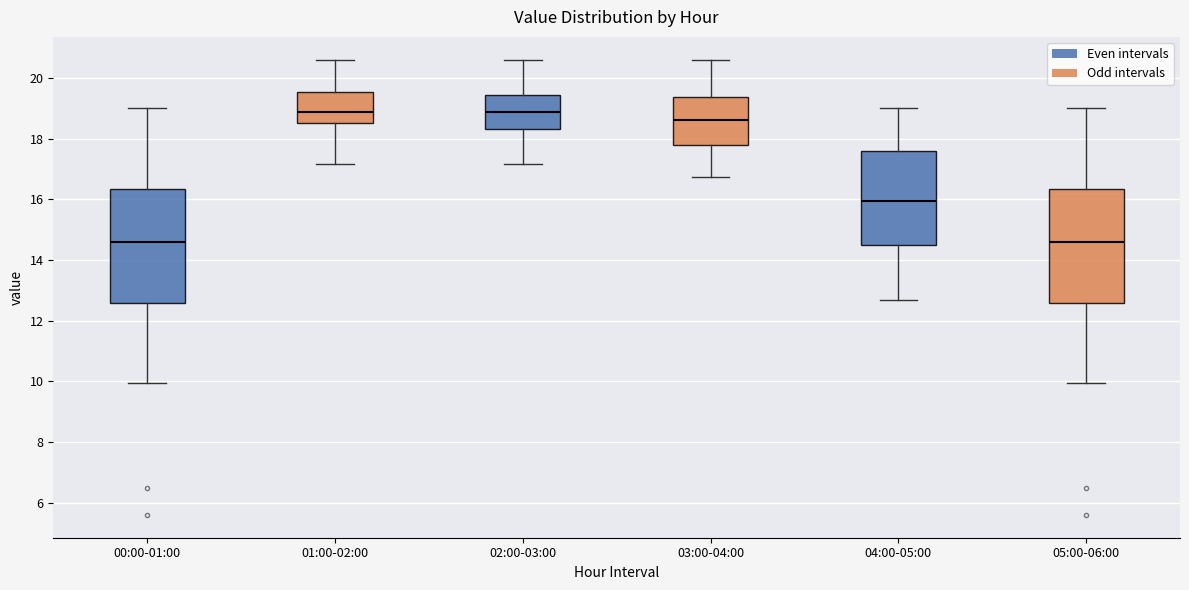

Reading left to right, read every box against the y-axis: the position of its median line, the range the box covers, and the ends of its whiskers. The values are not printed on the chart, so give them approximately, as read against the axis.

00:00-01:00: median 14.6, box 12.6 to 16.4, whiskers 10.0 to 19.0
01:00-02:00: median 18.8, box 18.6 to 19.6, whiskers 17.2 to 20.6
02:00-03:00: median 18.8, box 18.4 to 19.4, whiskers 17.2 to 20.6
03:00-04:00: median 18.6, box 17.8 to 19.4, whiskers 16.8 to 20.6
04:00-05:00: median 16.0, box 14.4 to 17.6, whiskers 12.6 to 19.0
05:00-06:00: median 14.6, box 12.6 to 16.4, whiskers 10.0 to 19.0